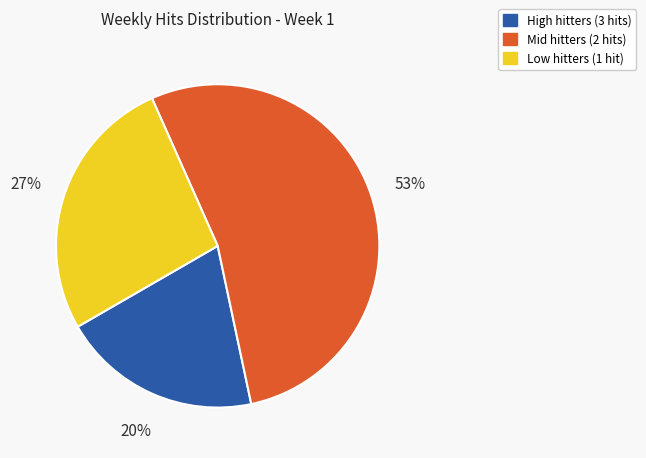

Which slice represents more than half of the pie?

Mid hitters (2 hits)